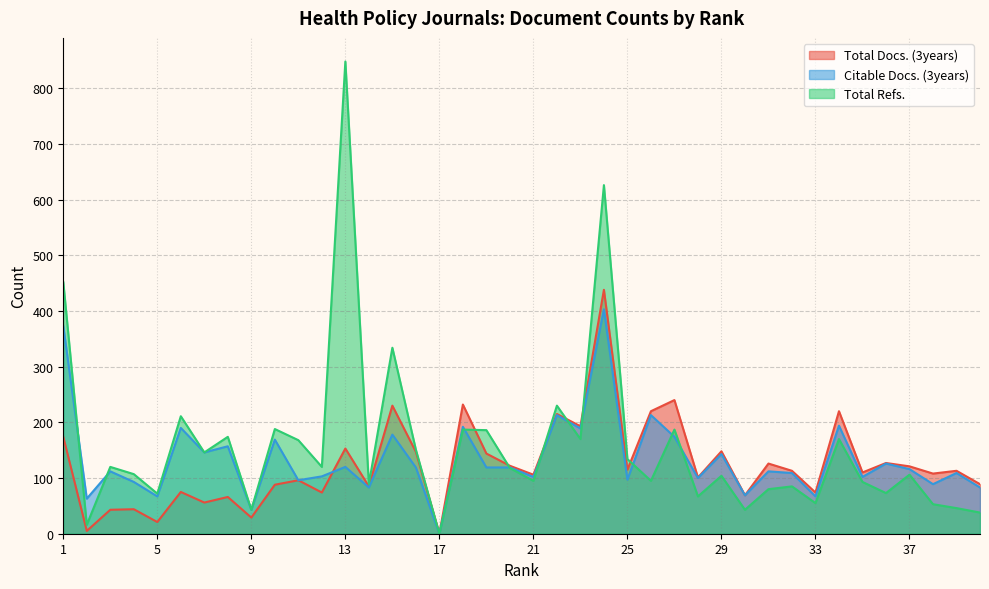

What is the greatest value displayed?

848